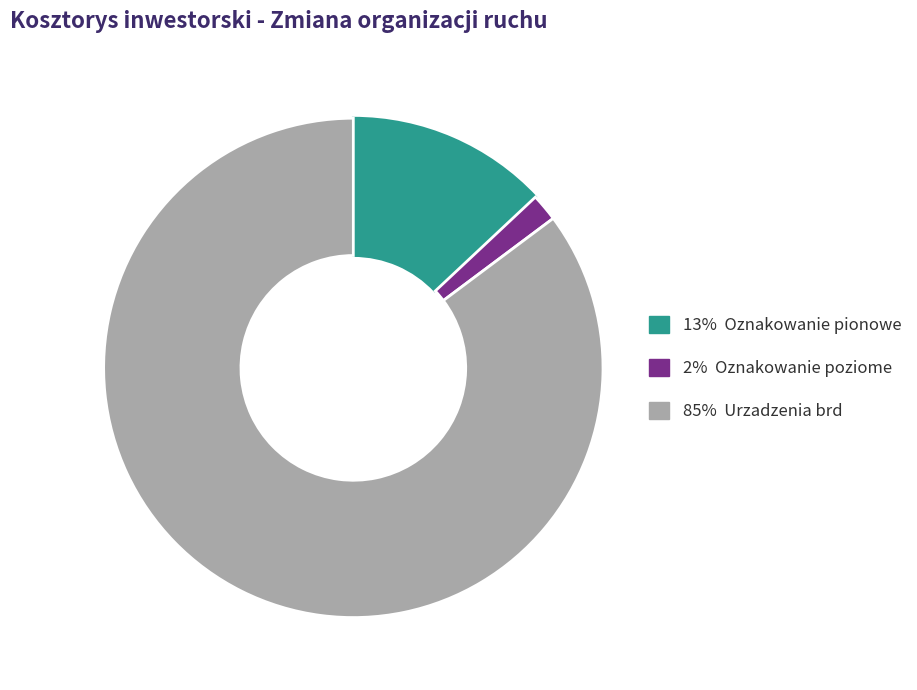

Is there any slice that represents more than half of the pie?

Yes